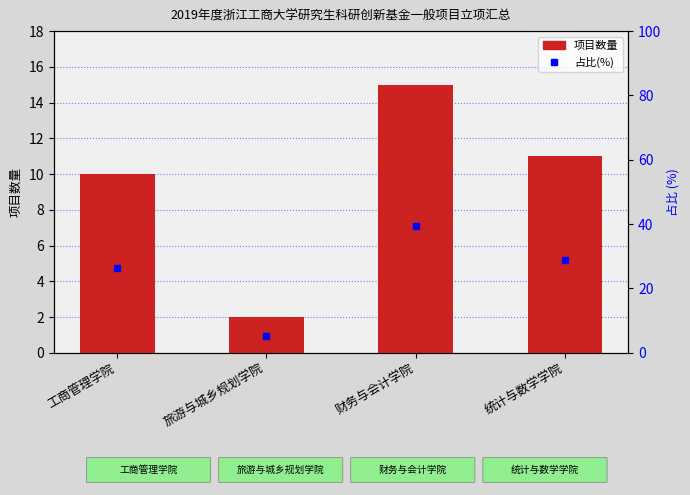

Reading left to right, what are all the values shown in this chart?

项目数量: 10.0	2.0	15.0	11.0
占比(%): 26.3	5.3	39.5	28.9